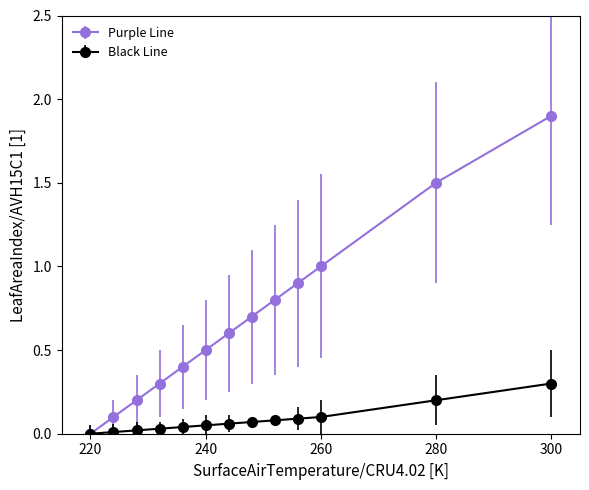

What is the maximum value for Black Line?

0.3